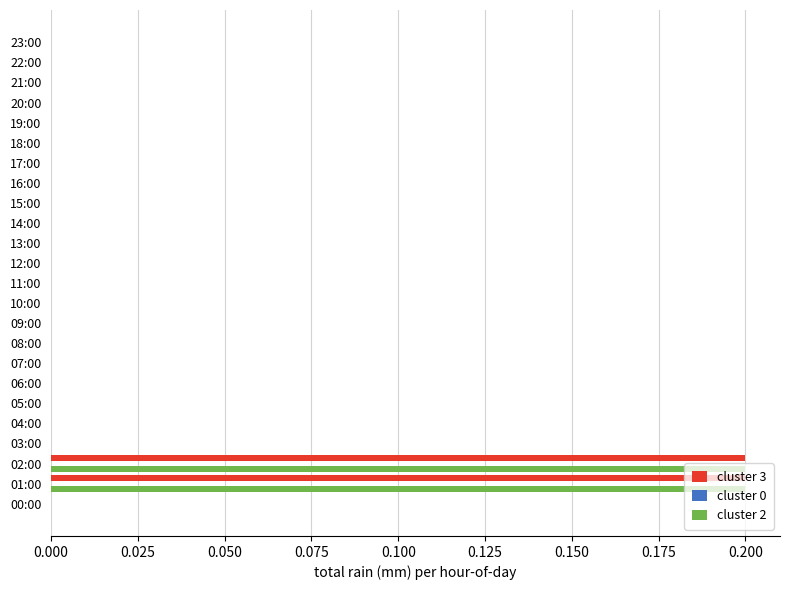

True or false: cluster 2 has a value of 0.0 at 16:00.

True